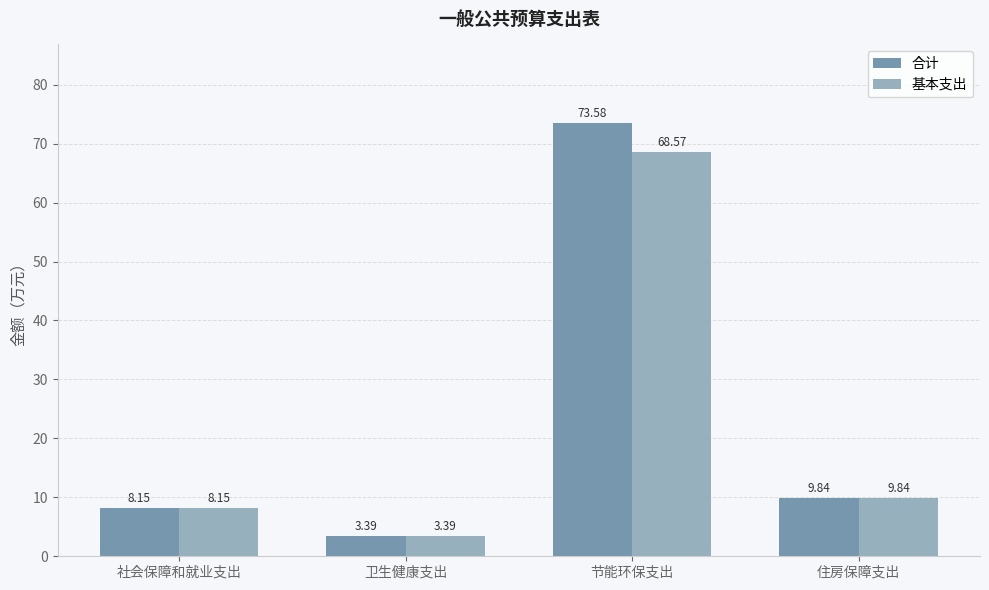

Which series changed the most between 节能环保支出 and 住房保障支出?

合计